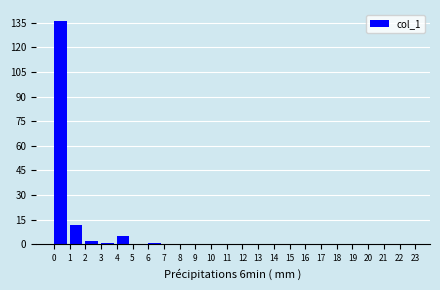

What is the height of the bar covering 4 to 5 on the x-axis? The values are not printed on the chart, so give them approximately, as read against the axis.

6